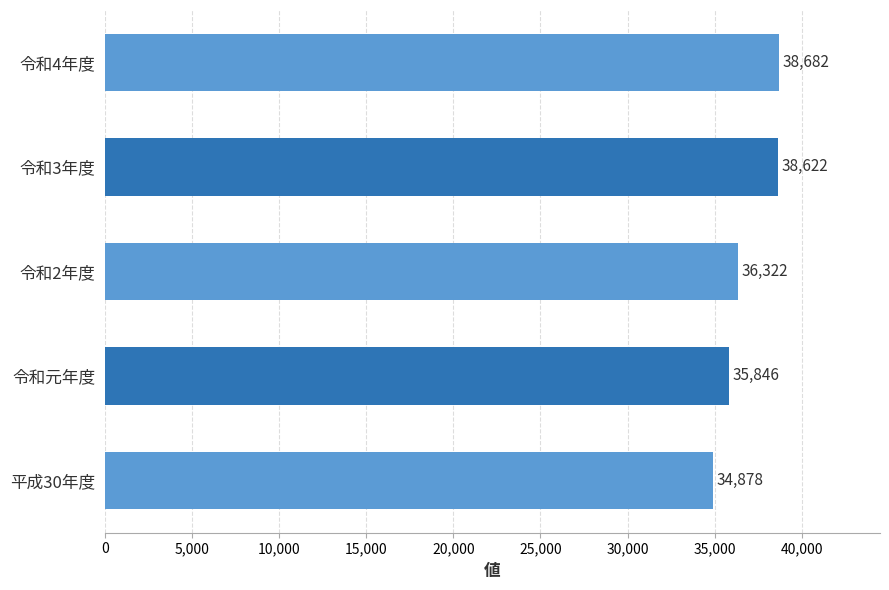

Reading top to bottom, extract all data points from this chart.

38682	38622	36322	35846	34878